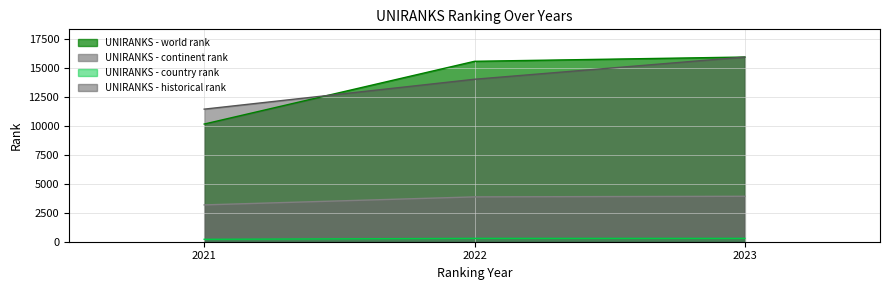

Between 2021 and 2023, which series saw the biggest shift?

UNIRANKS - world rank